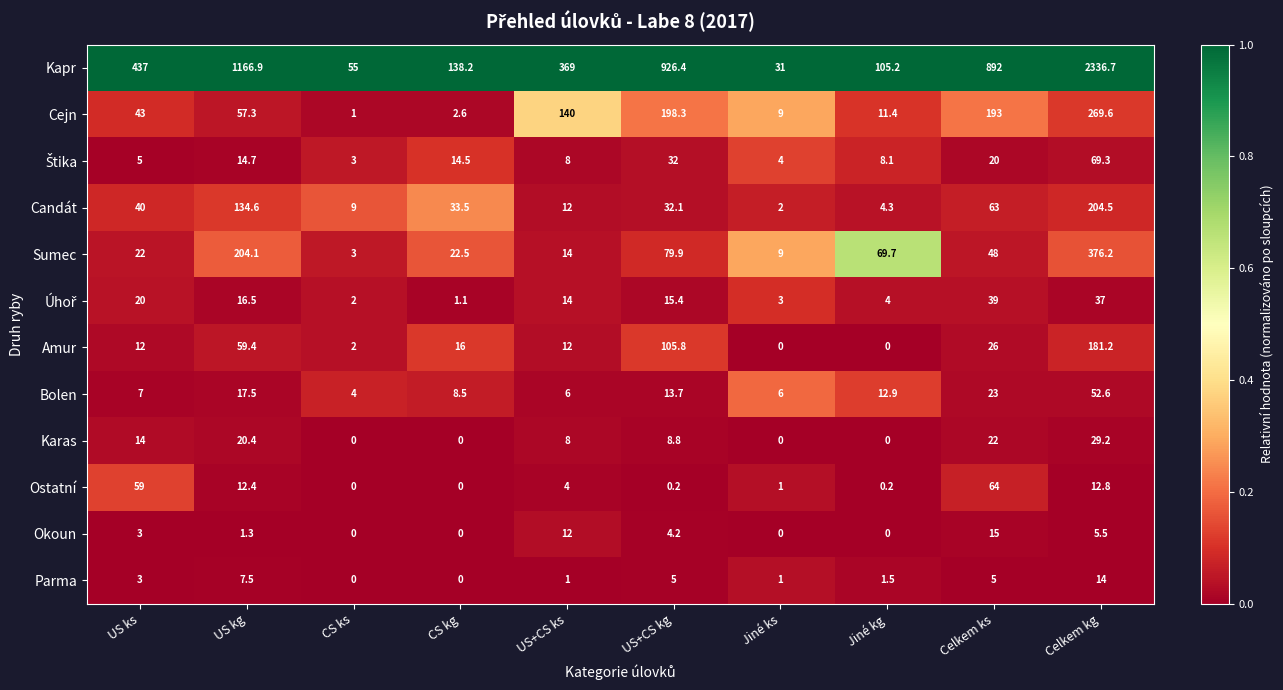

Count the number of categories in the chart.

10